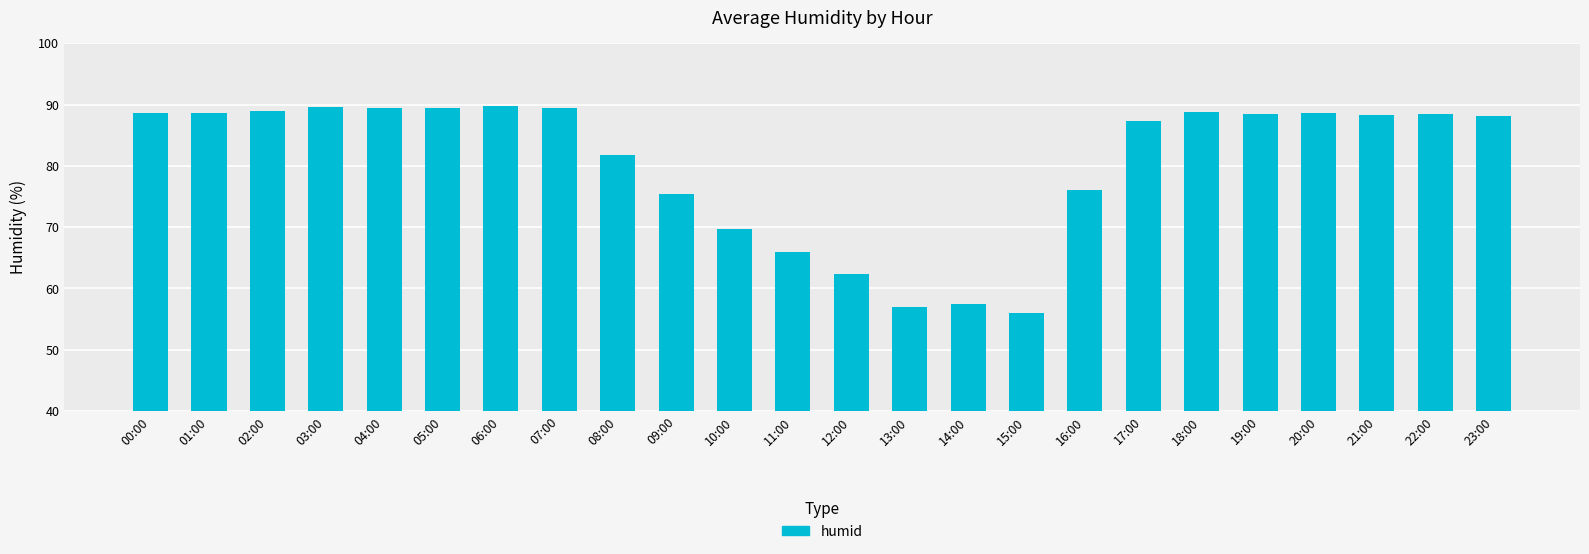

What is the maximum value shown in the chart?

89.8